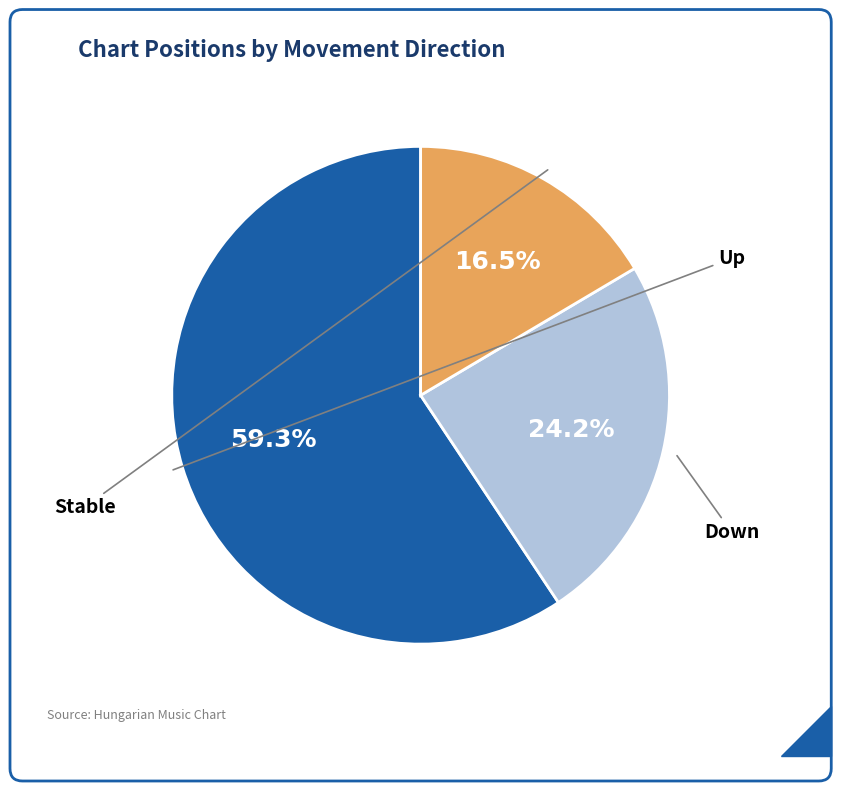

How many slices are in this pie chart?

3